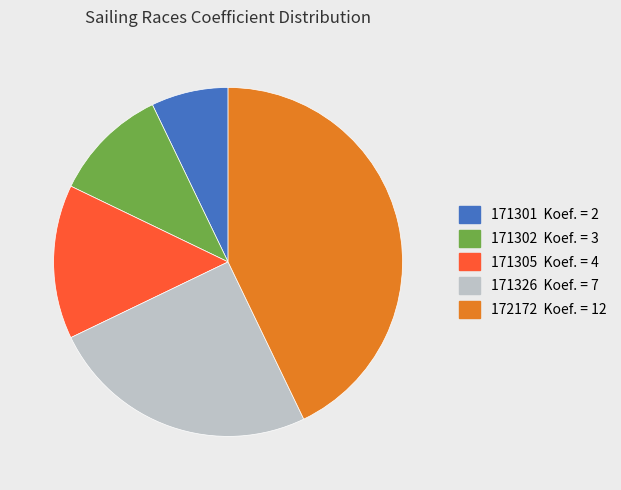

How many segments does this pie chart have?

5